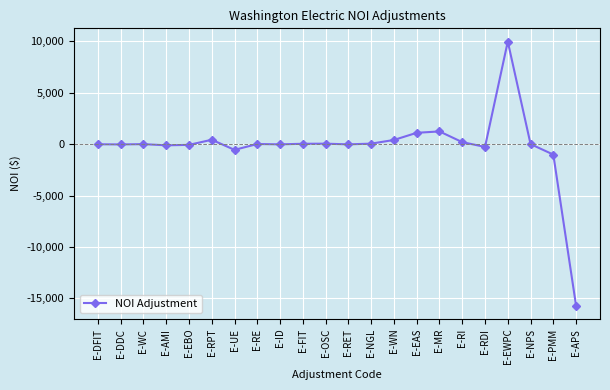

The chart shows a value of 0.0 at E-WC. True or false?

True